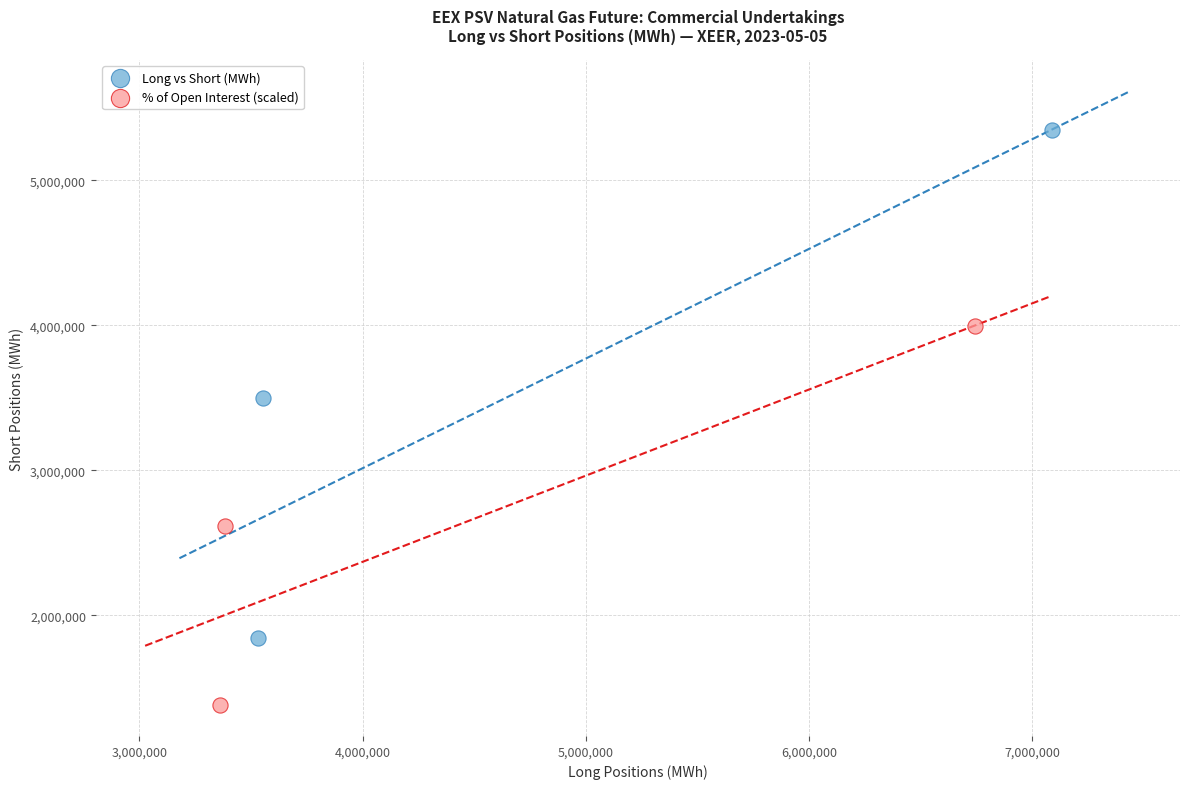

Which series reaches the minimum Y coordinate?

% of Open Interest (scaled)